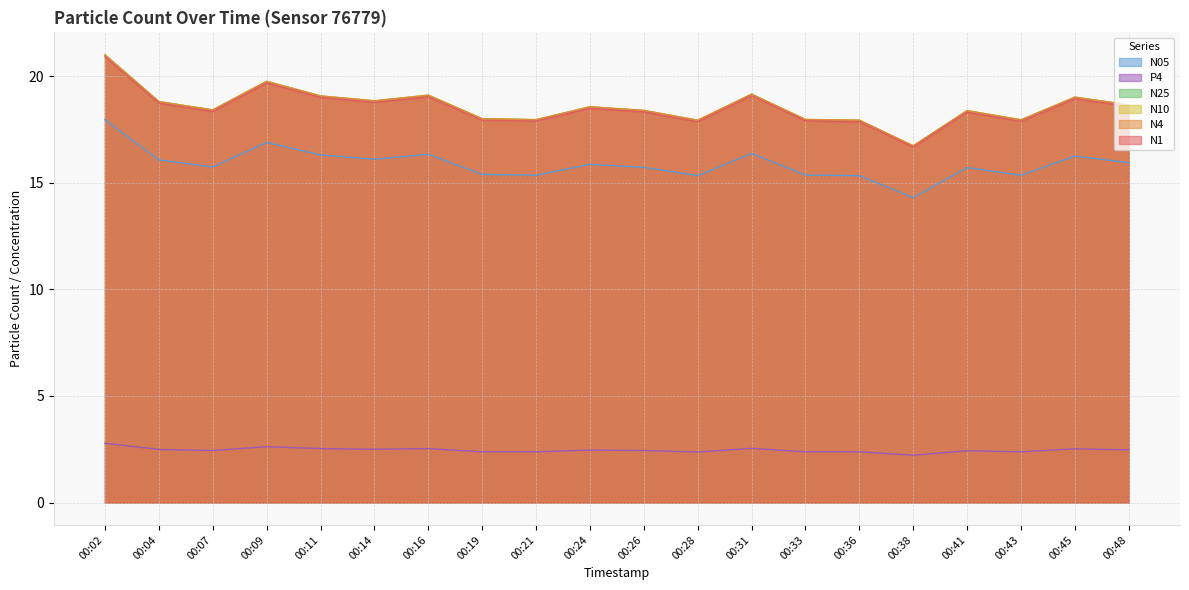

True or false: N05 and N1 intersect in this chart.

False